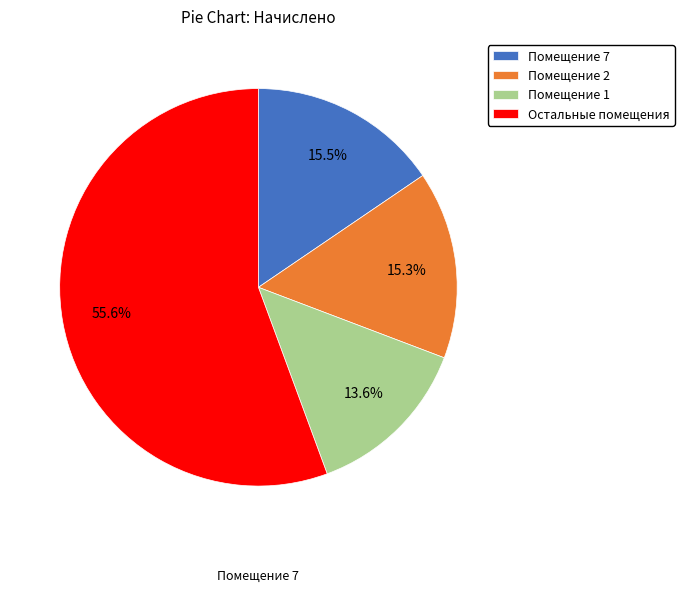

Is there a majority slice in this chart?

Yes